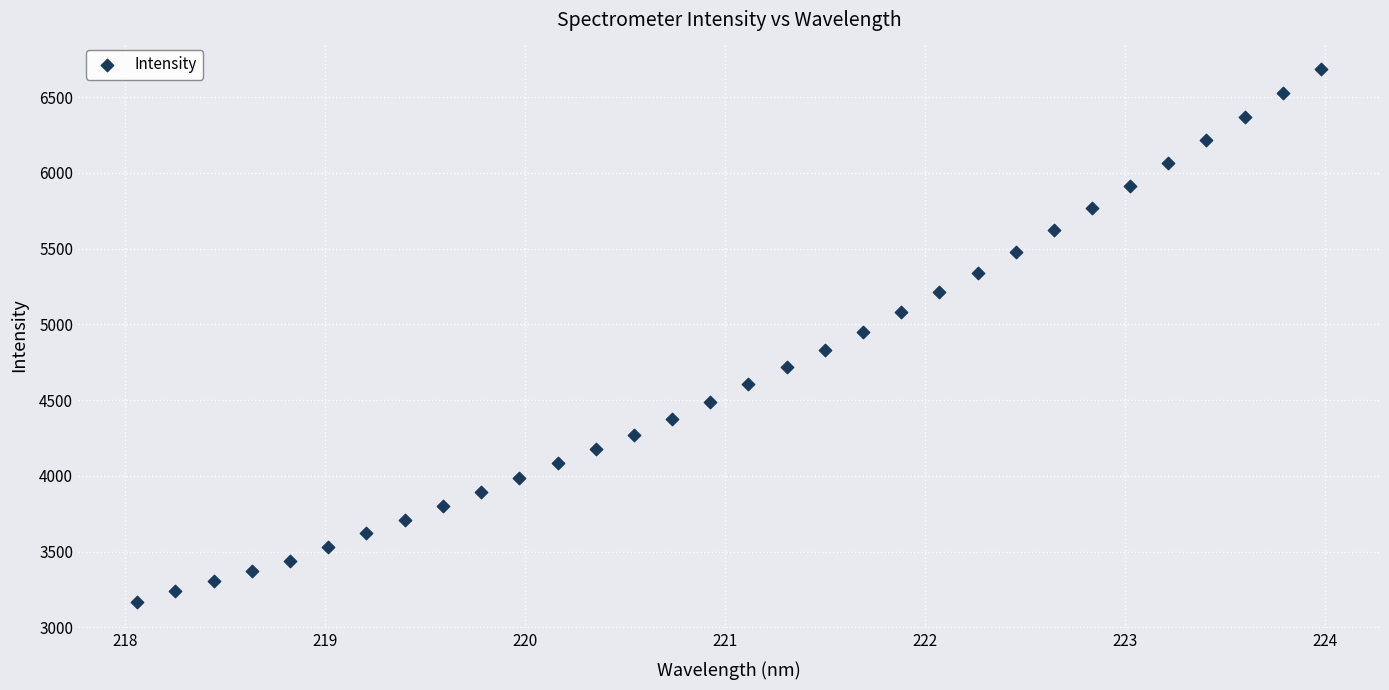

What is the range of X values (max minus min)?

5.9